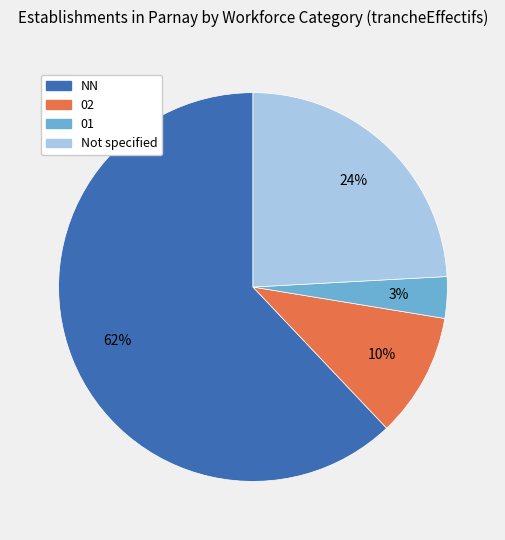

Does any single category account for the majority?

Yes